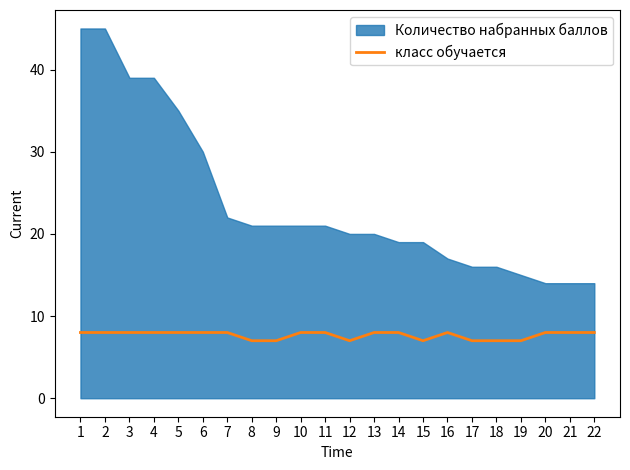

Count the values in the range 7 to 8.

22